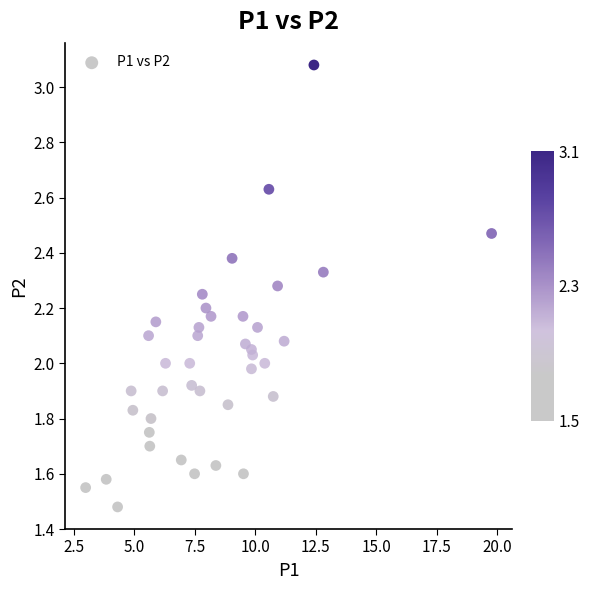

What is the range of X values (max minus min)?

16.8